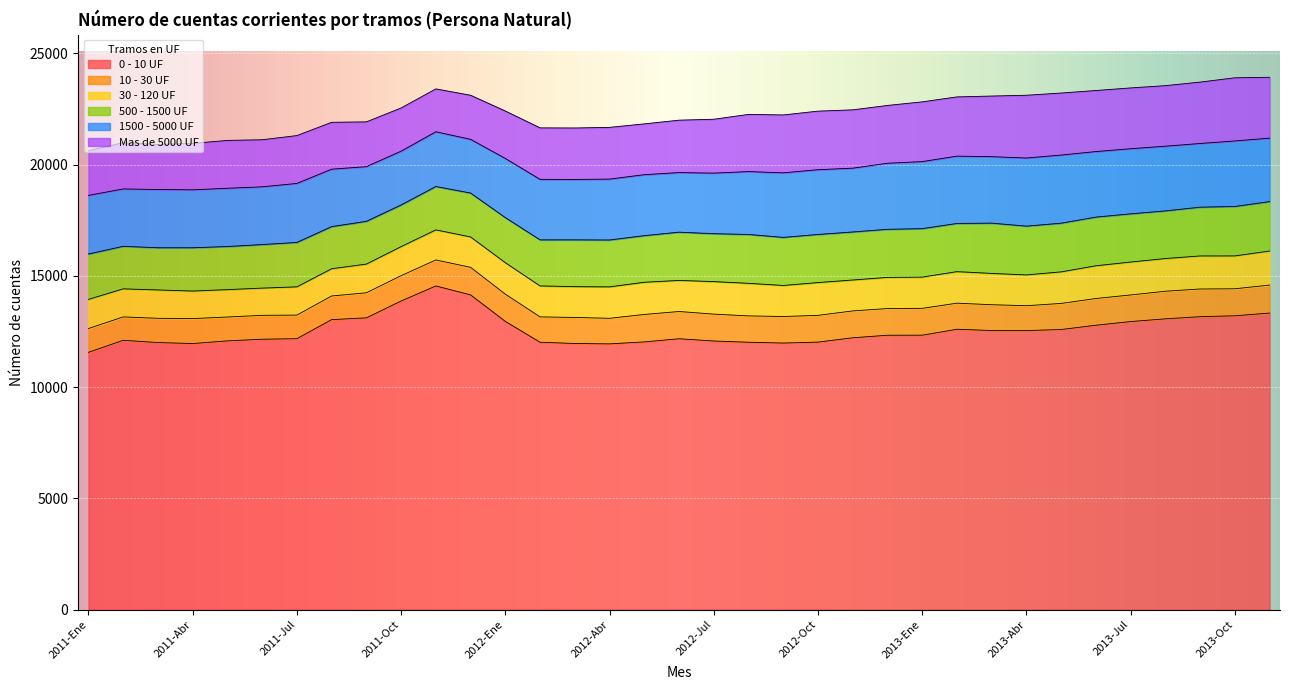

How many lines are shown in the chart?

6